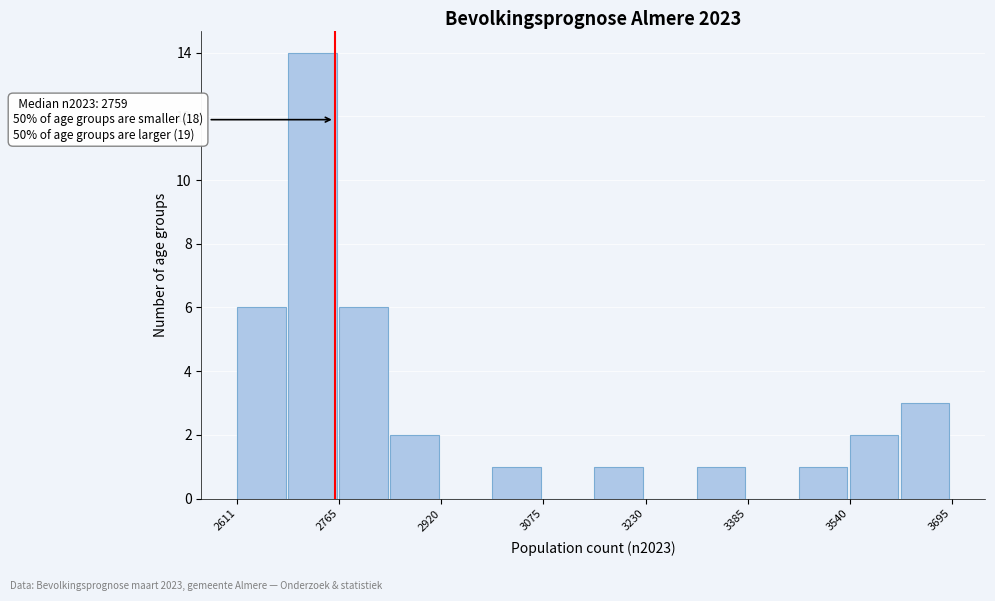

Around what value on the x-axis is the tallest bar? Give the approximate position of its centre, as read against the axis.

2720